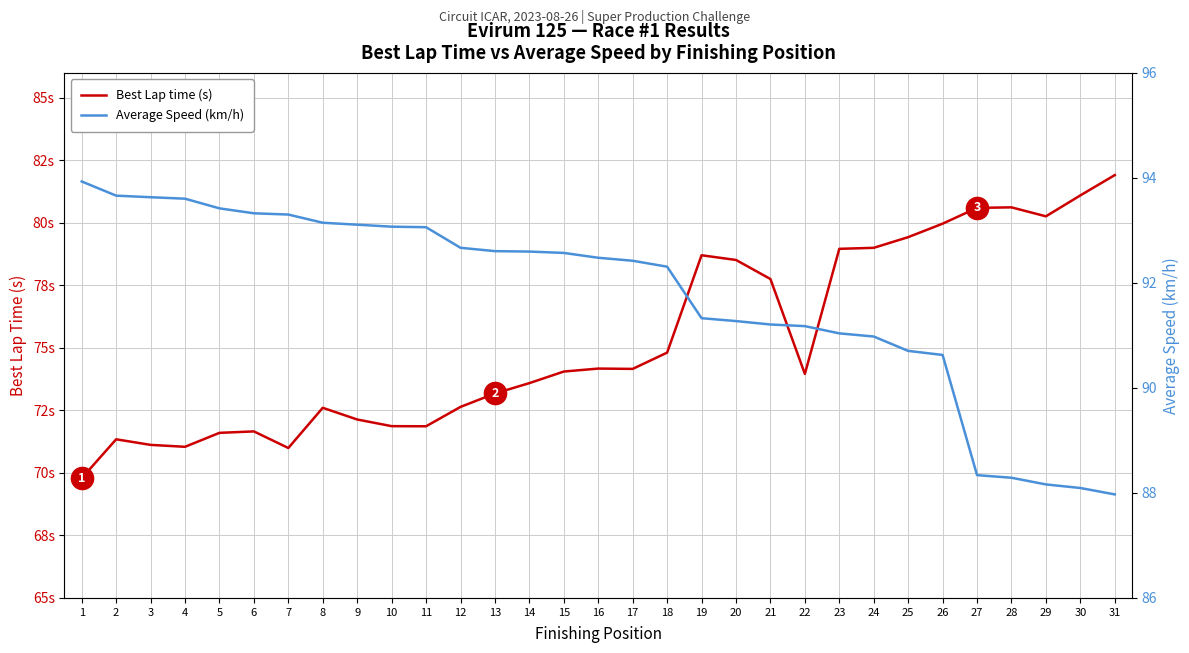

Between 5 and 14, which is larger?

14